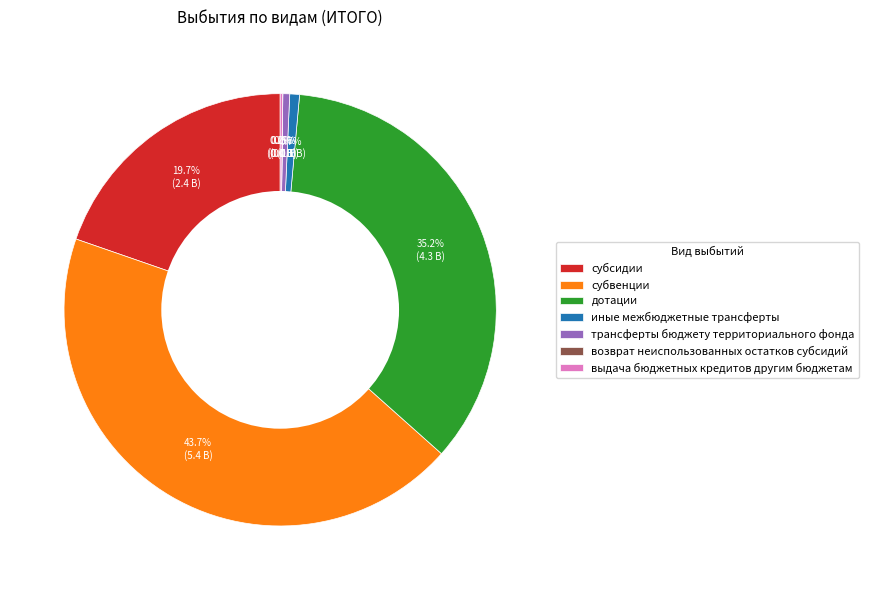

Which has a higher value, иные межбюджетные трансферты or субсидии?

субсидии